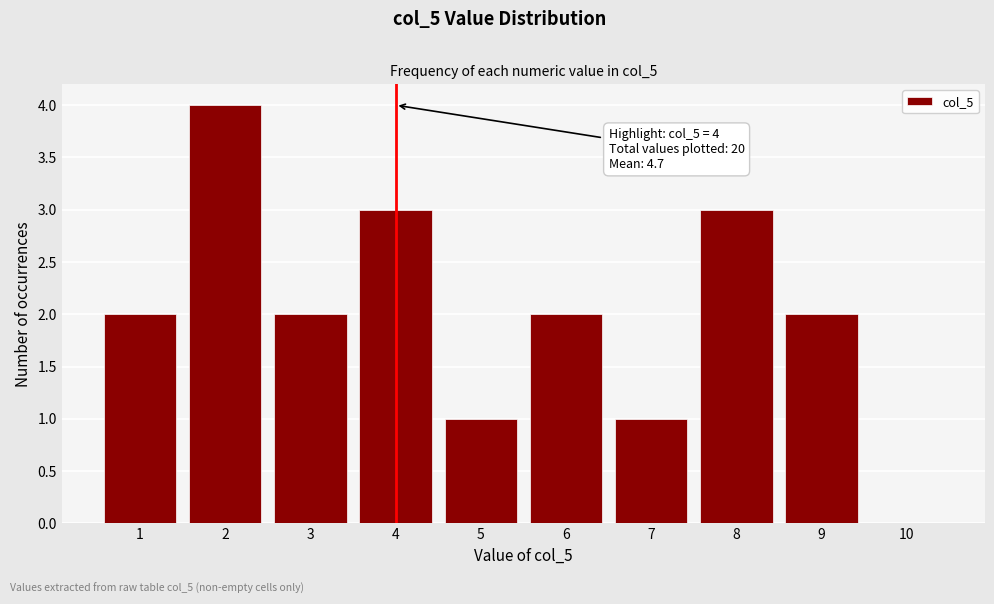

Reading right to left, list all the values displayed in this chart.

10=0	9=2	8=3	7=1	6=2	5=1	4=3	3=2	2=4	1=2